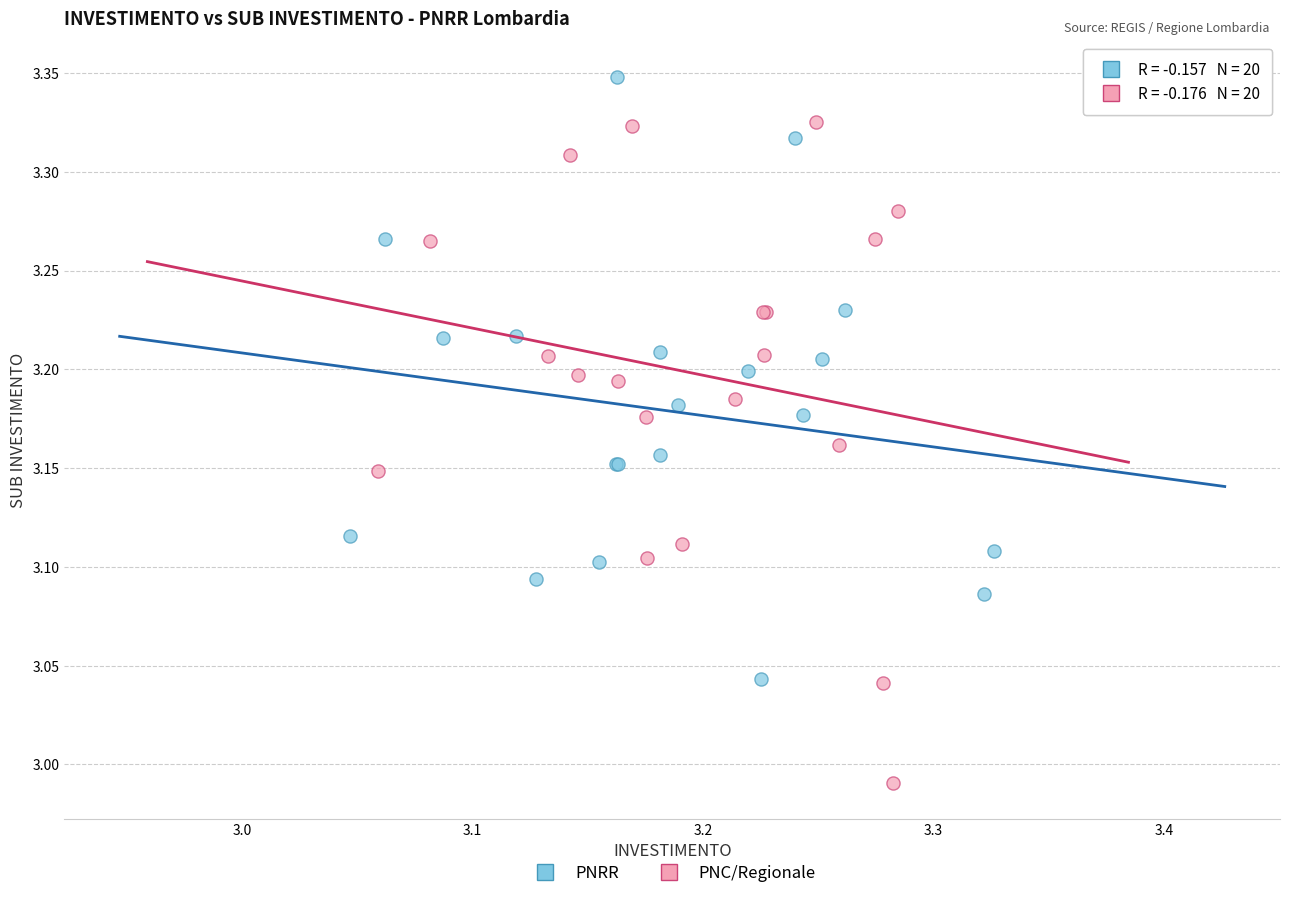

Which series reaches the maximum Y coordinate?

PNRR